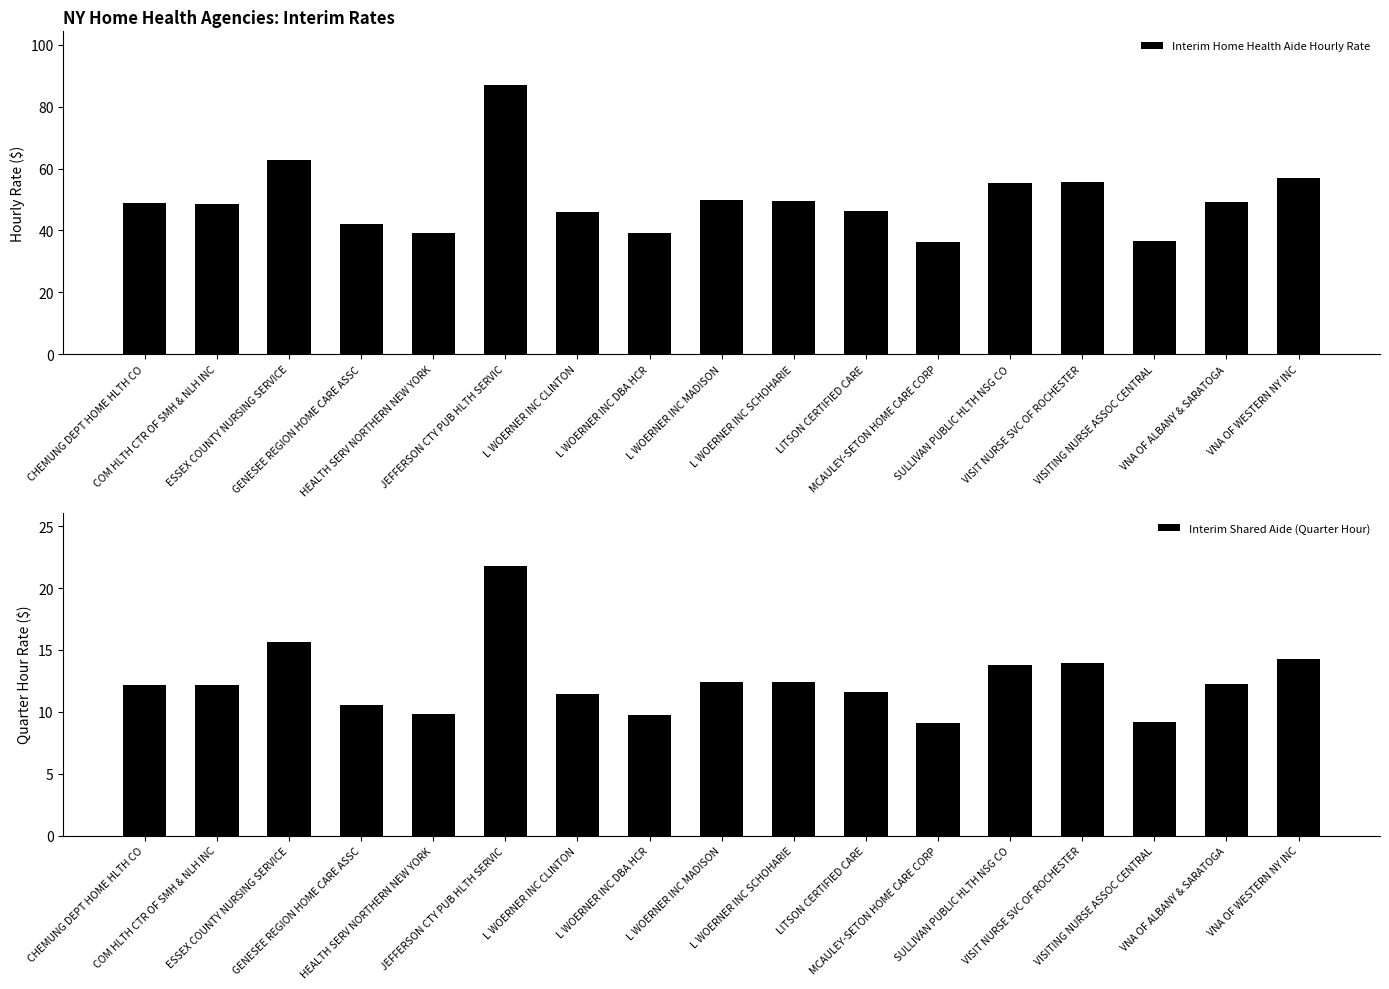

What is the approximate value of Interim Home Health Aide Hourly Rate at LITSON CERTIFIED CARE?

46.4